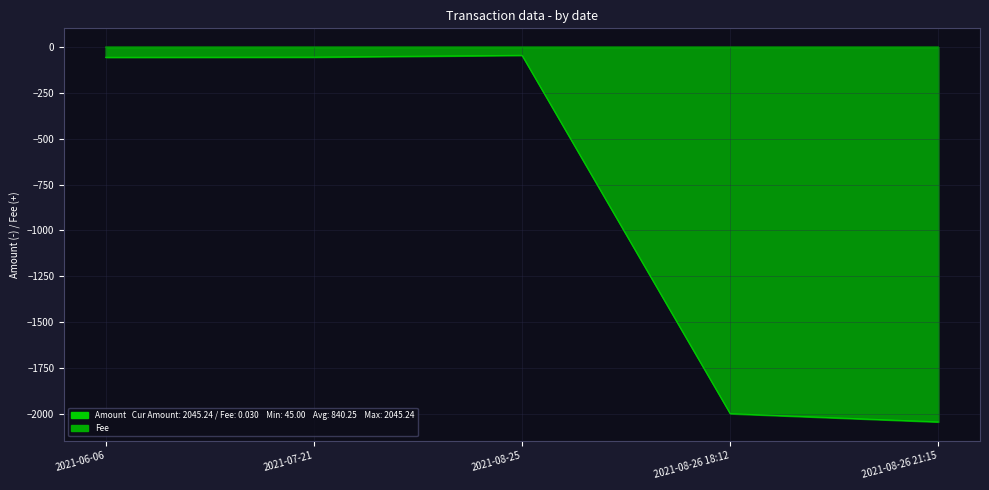

True or false: Amount and Fee cross at least once.

False